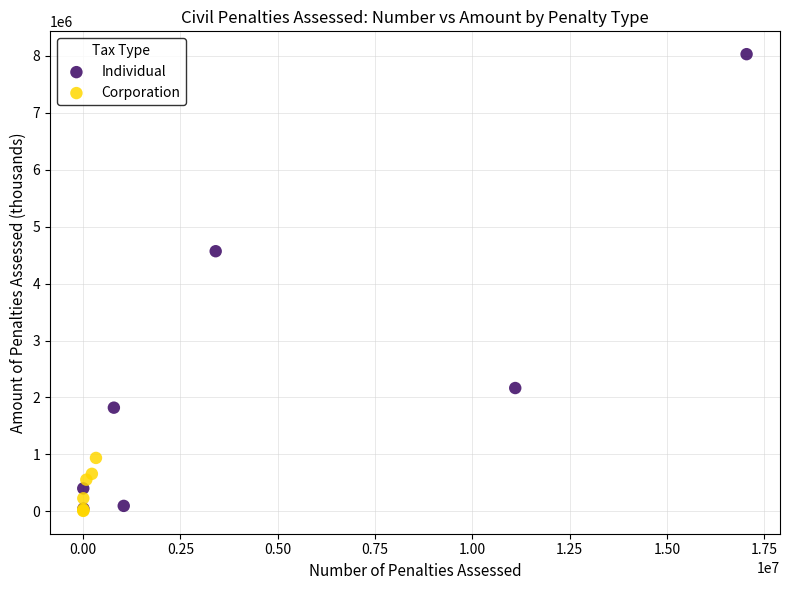

Which series has the largest Y range (max minus min)?

Individual